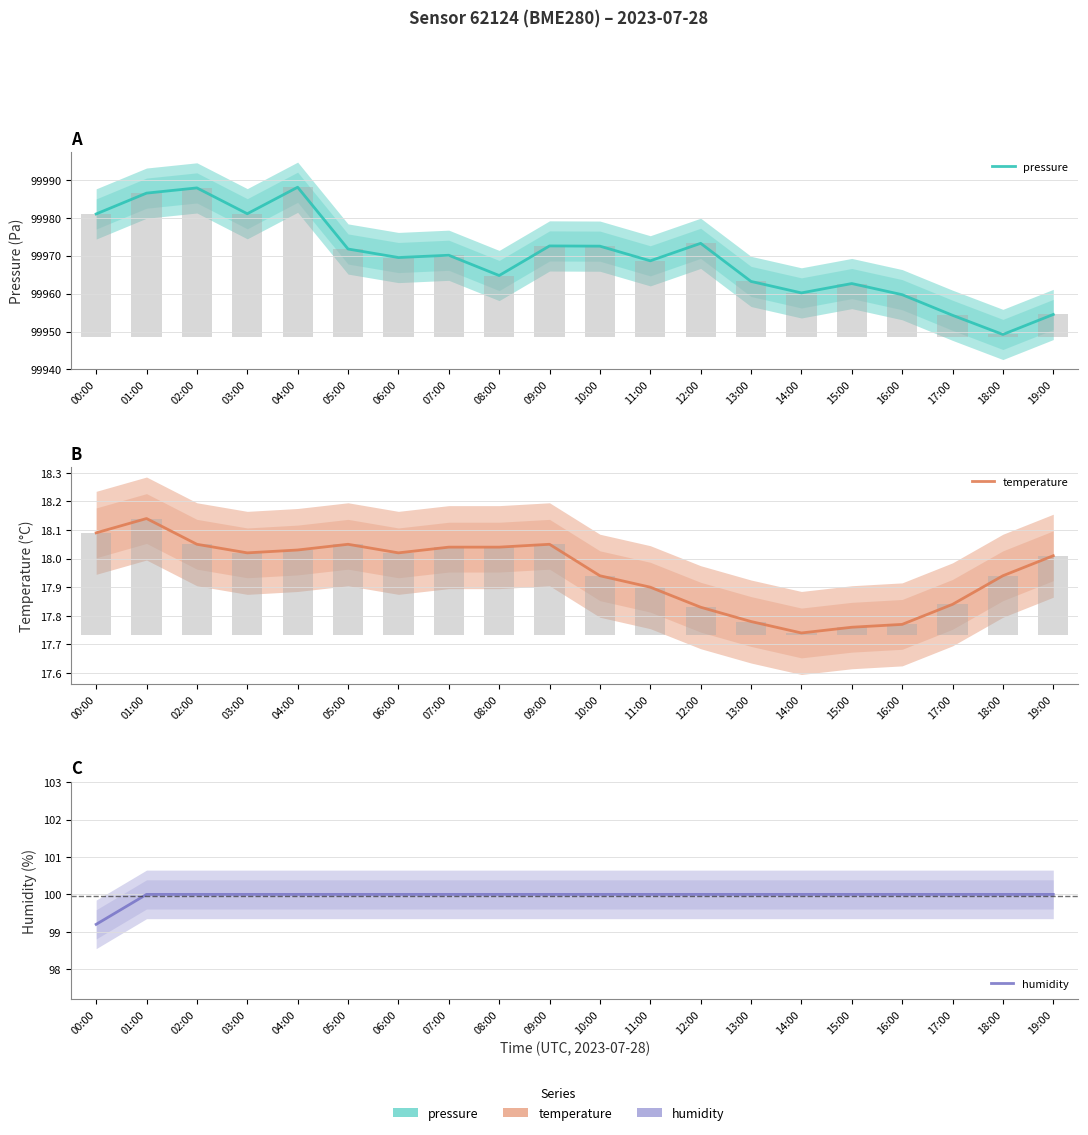

True or false: temperature has a value of 17.8 at 13:00.

True